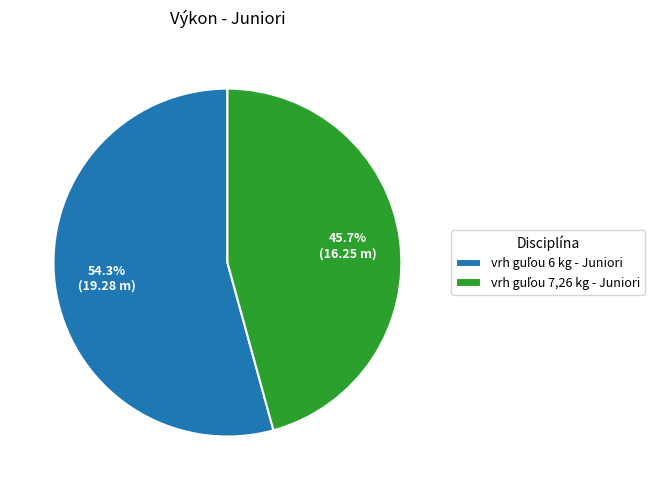

Count the number of slices in the pie.

2